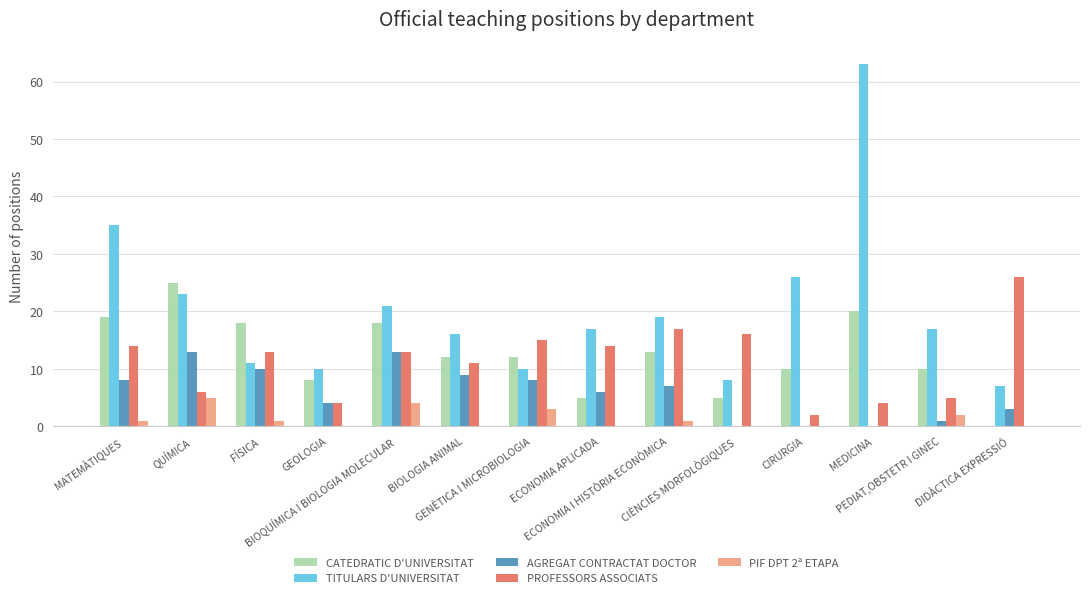

How many distinct data groups are displayed?

5